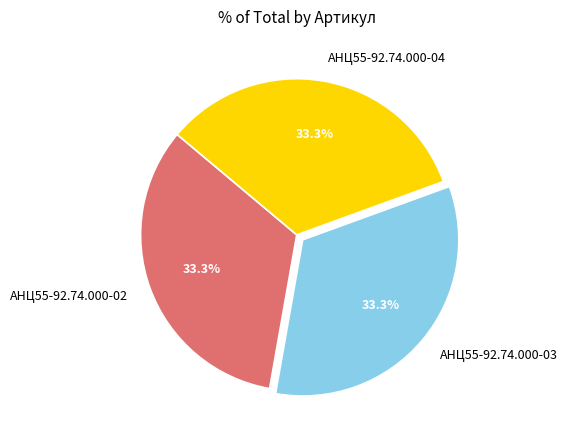

What portion of the pie excludes АНЦ55-92.74.000-02?

66.7%